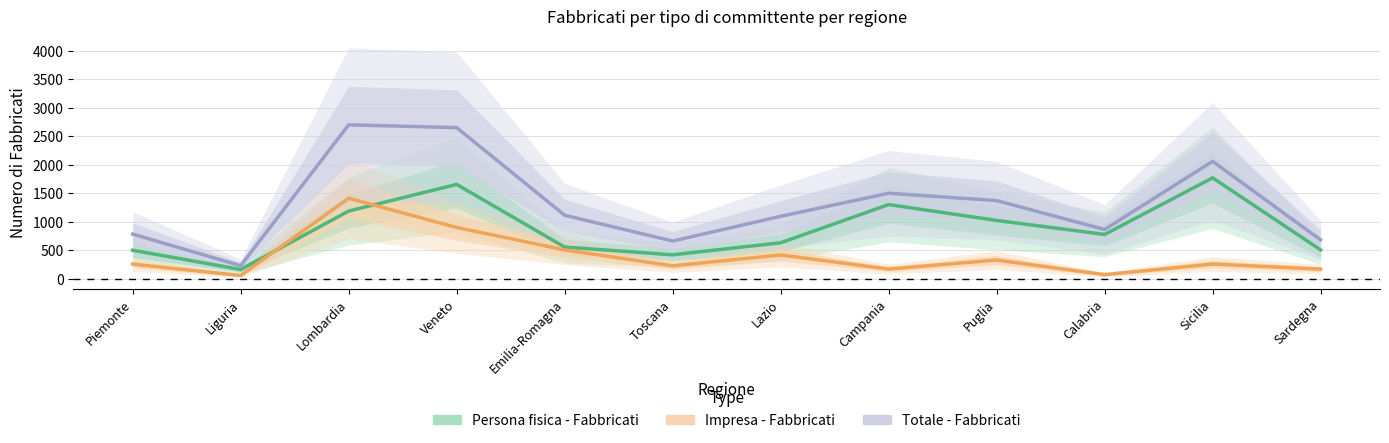

Which series has the largest range (max minus min)?

Totale - Fabbricati